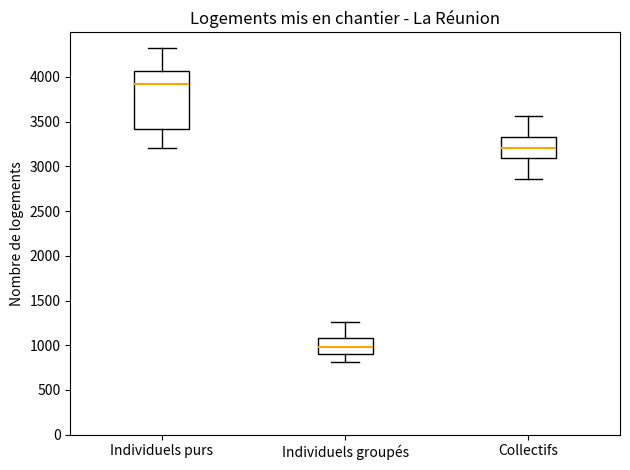

Reading left to right, transcribe this box plot: for each box, give where its median line is, the range the box spans, and where its two whiskers end, as read against the y-axis. The values are not printed on the chart, so give them approximately, as read against the axis.

Individuels purs: median 3900, box 3400 to 4050, whiskers 3200 to 4300
Individuels groupés: median 1000, box 900 to 1100, whiskers 800 to 1250
Collectifs: median 3200, box 3100 to 3350, whiskers 2850 to 3550